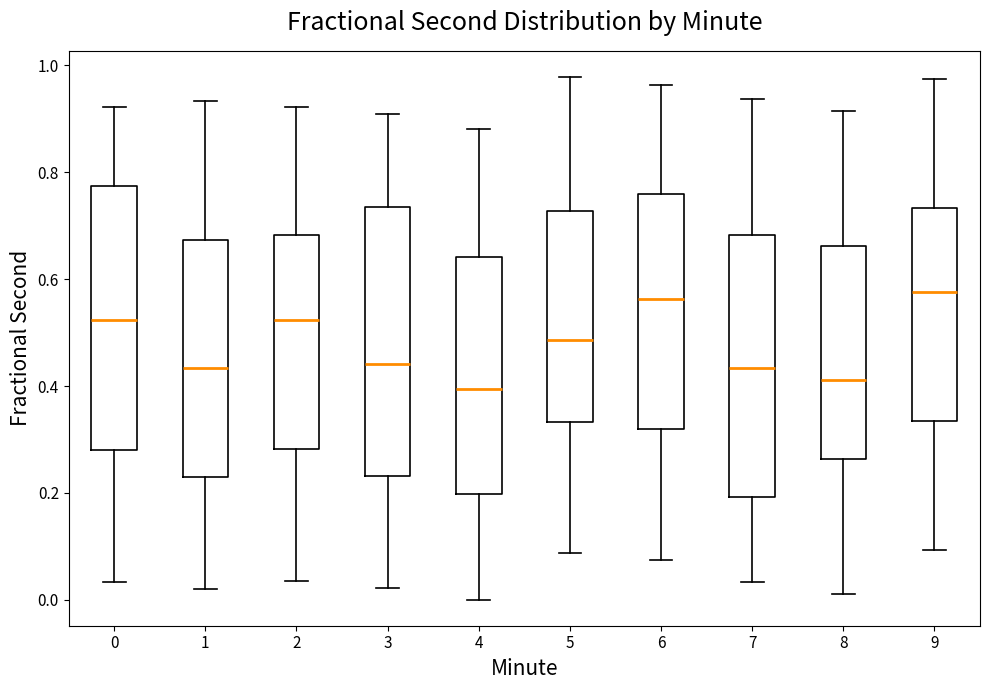

Reading left to right, transcribe this box plot: for each box, give where its median line is, the range the box spans, and where its two whiskers end, as read against the y-axis. The values are not printed on the chart, so give them approximately, as read against the axis.

0: median 0.52, box 0.28 to 0.78, whiskers 0.04 to 0.92
1: median 0.44, box 0.22 to 0.68, whiskers 0.02 to 0.94
2: median 0.52, box 0.28 to 0.68, whiskers 0.04 to 0.92
3: median 0.44, box 0.24 to 0.74, whiskers 0.02 to 0.90
4: median 0.40, box 0.20 to 0.64, whiskers 0.00 to 0.88
5: median 0.48, box 0.34 to 0.72, whiskers 0.08 to 0.98
6: median 0.56, box 0.32 to 0.76, whiskers 0.08 to 0.96
7: median 0.44, box 0.20 to 0.68, whiskers 0.04 to 0.94
8: median 0.42, box 0.26 to 0.66, whiskers 0.02 to 0.92
9: median 0.58, box 0.34 to 0.74, whiskers 0.10 to 0.98